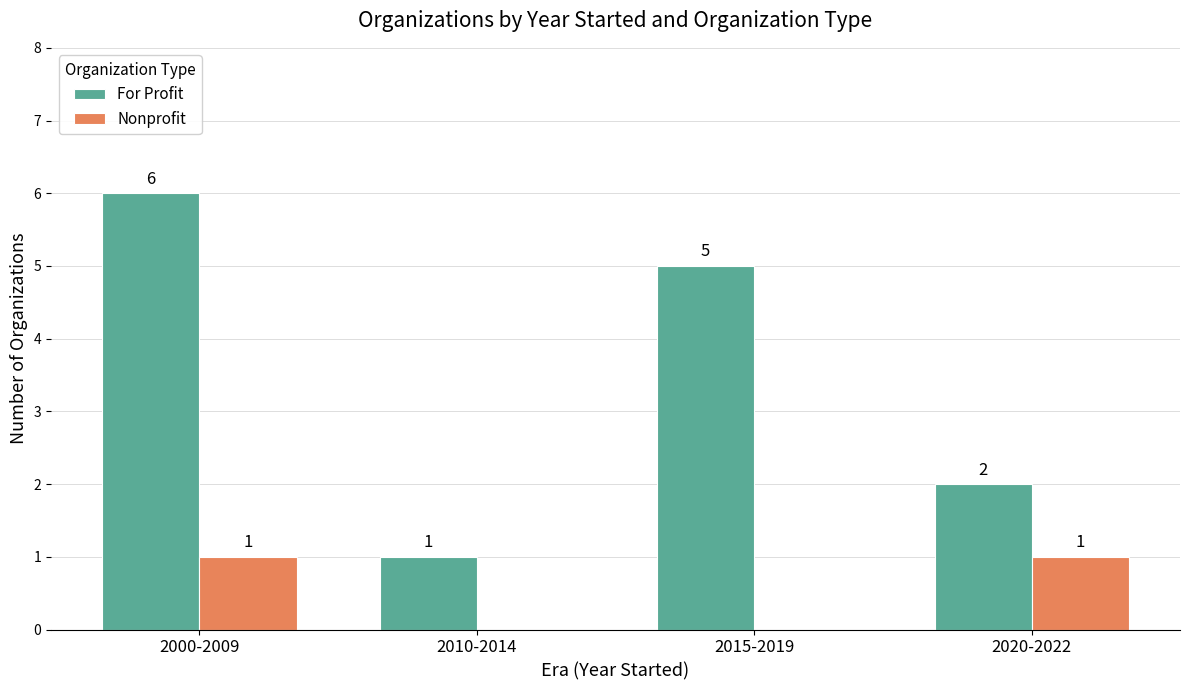

At which label is For Profit closest to 3?

2020-2022